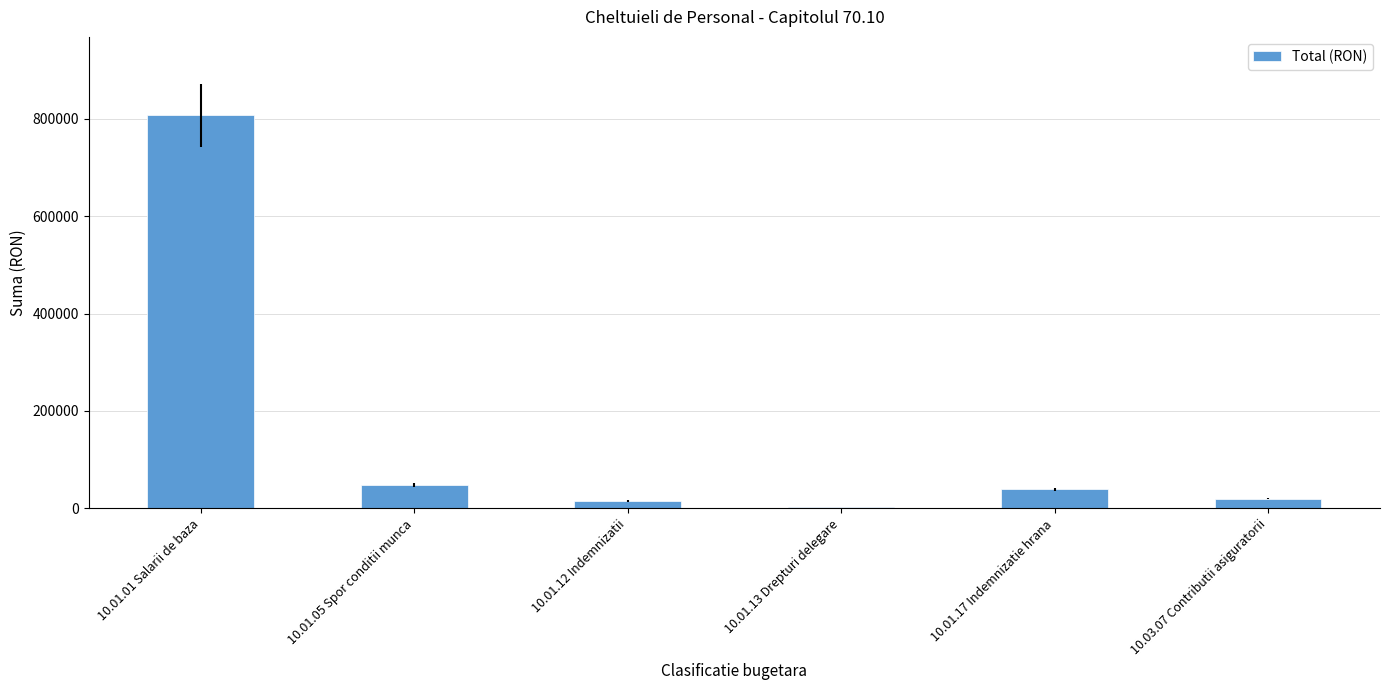

What value does the data have at 10.01.01 Salarii de baza, to the nearest 50?

806600